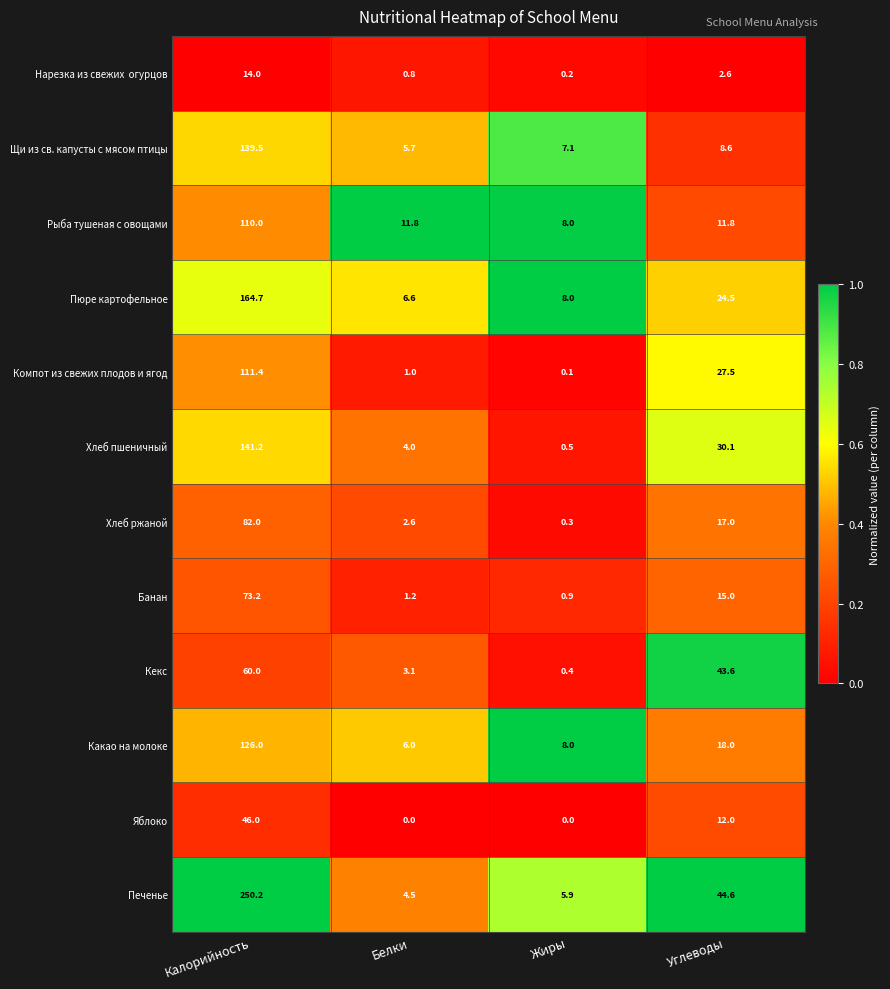

Rank the categories by Какао на молоке value from lowest to highest.

Белки, Жиры, Углеводы, Калорийность